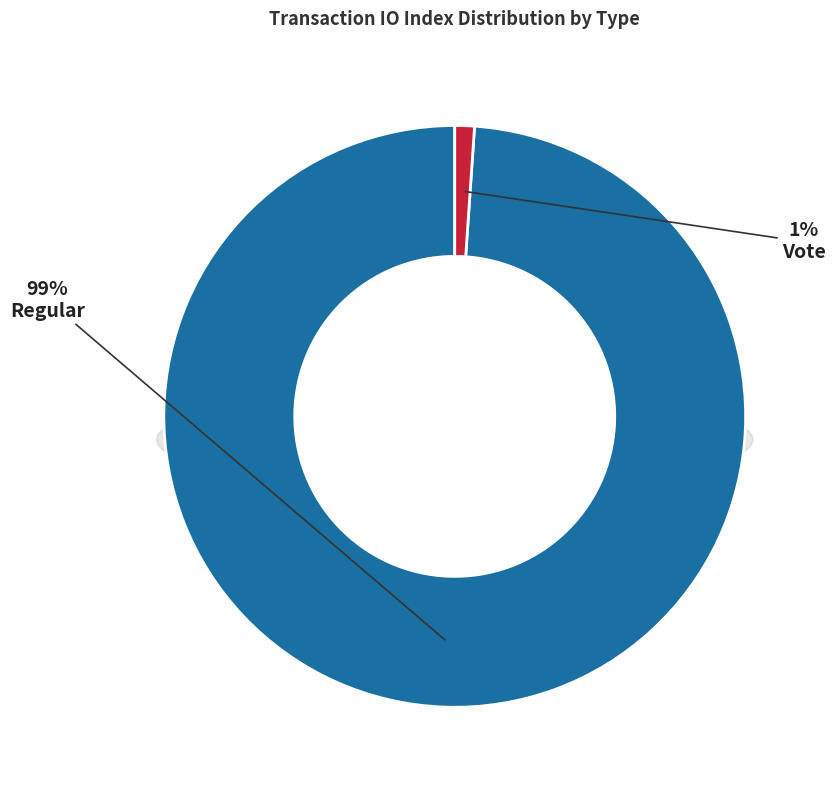

To the nearest percent, what portion does Regular represent?

99%